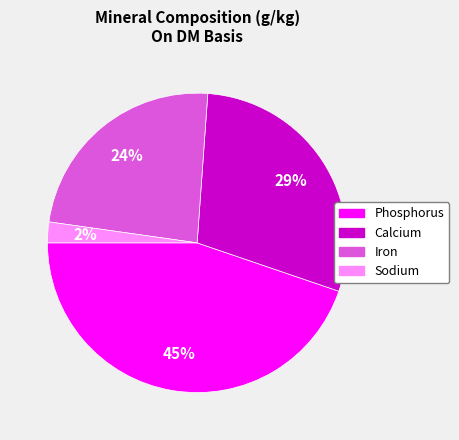

To the nearest percent, what is the difference between the largest and smallest slice percentages?

43%